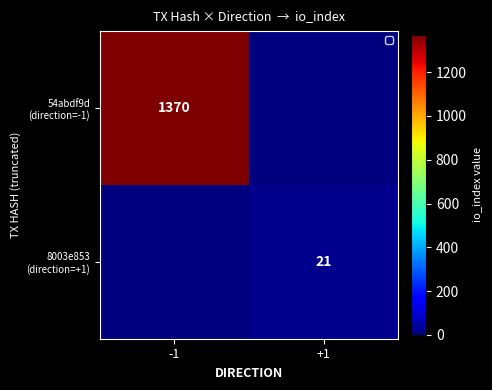

List the series in order of their overall mean, highest first.

54abdf9d (direction=-1), 8003e853 (direction=+1)